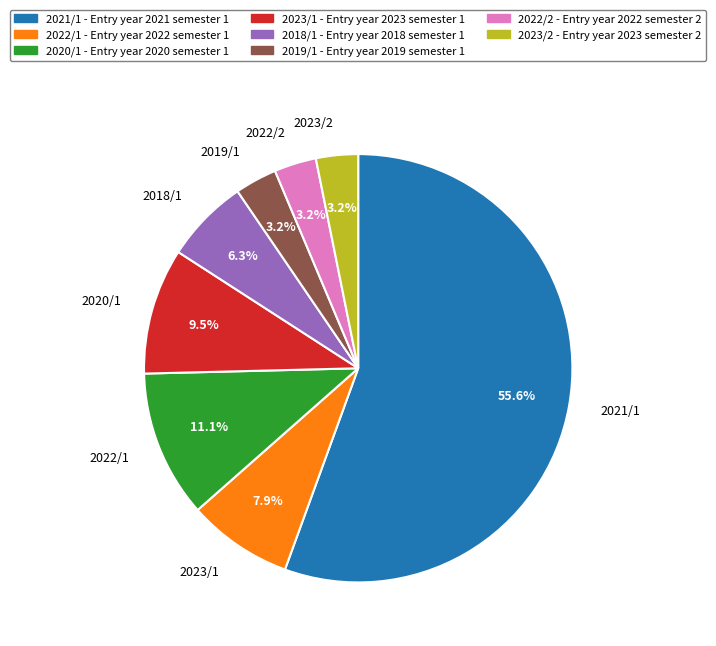

To the nearest percent, what is the difference between the largest and smallest slice percentages?

52%